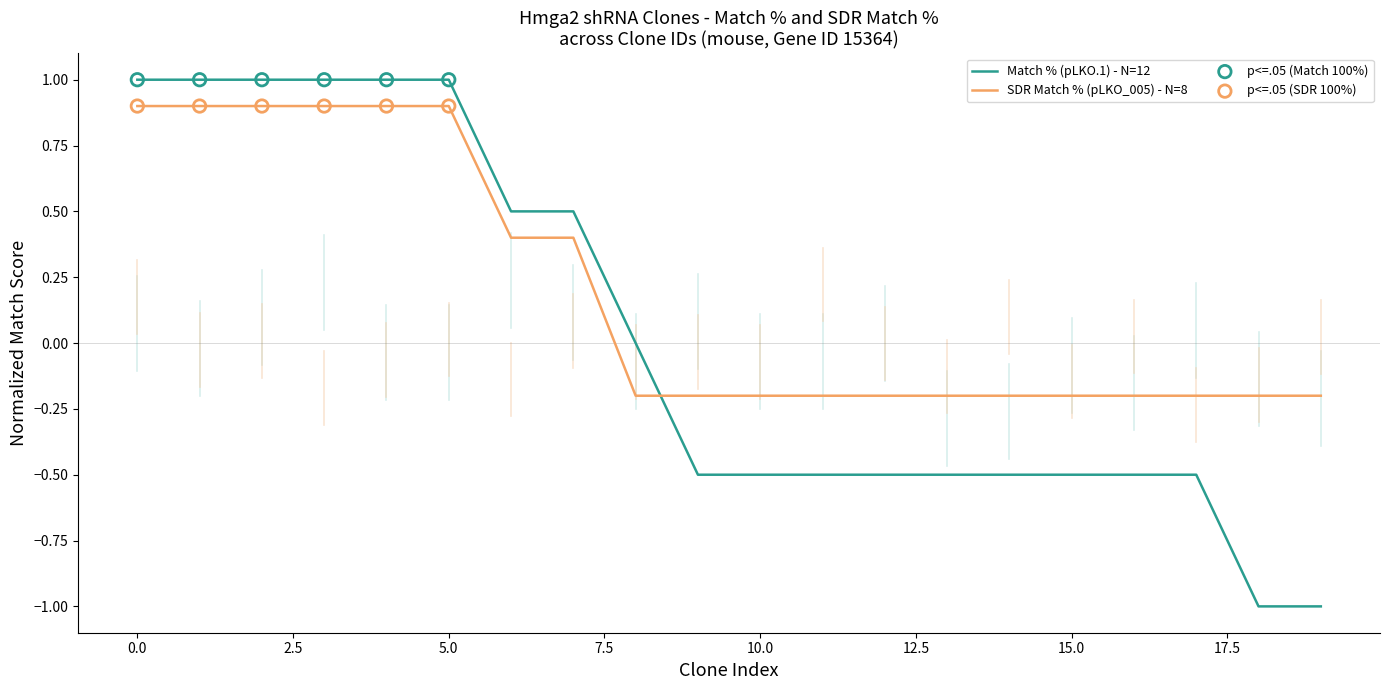

Which series has the widest spread of values?

Match % (pLKO.1) - N=12